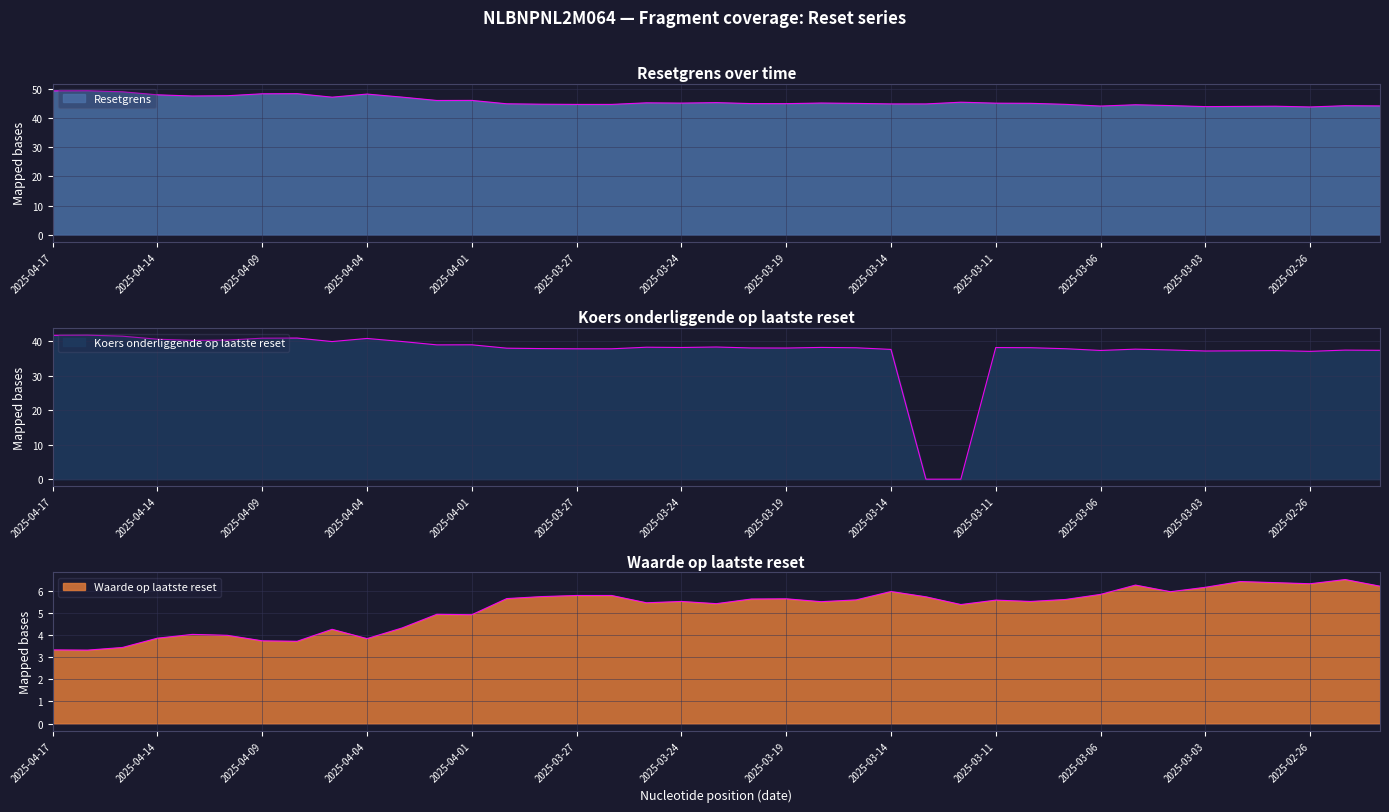

What is the difference between the second highest and second lowest values in the Waarde op laatste reset series?

3.1